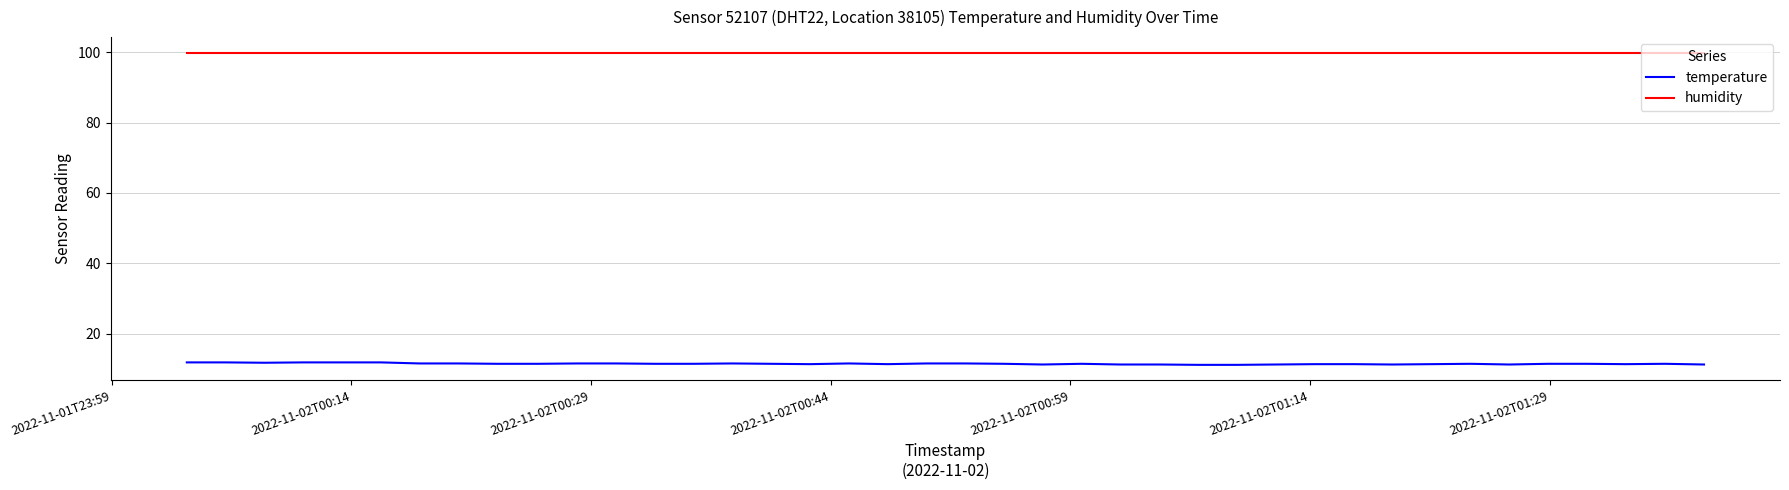

True or false: humidity and temperature cross at least once.

False